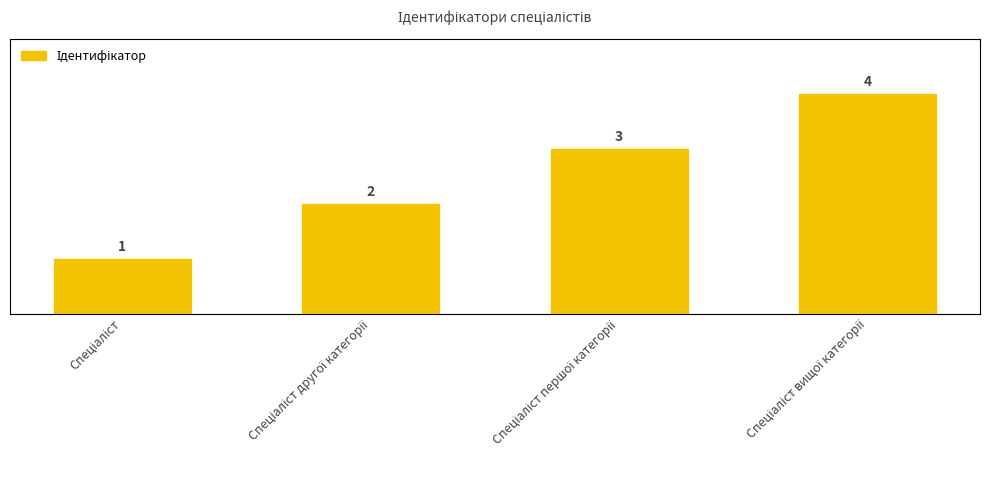

Reading left to right, list all the values displayed in this chart.

Спеціаліст=1	Спеціаліст другої категорії=2	Спеціаліст першої категорії=3	Спеціаліст вищої категорії=4